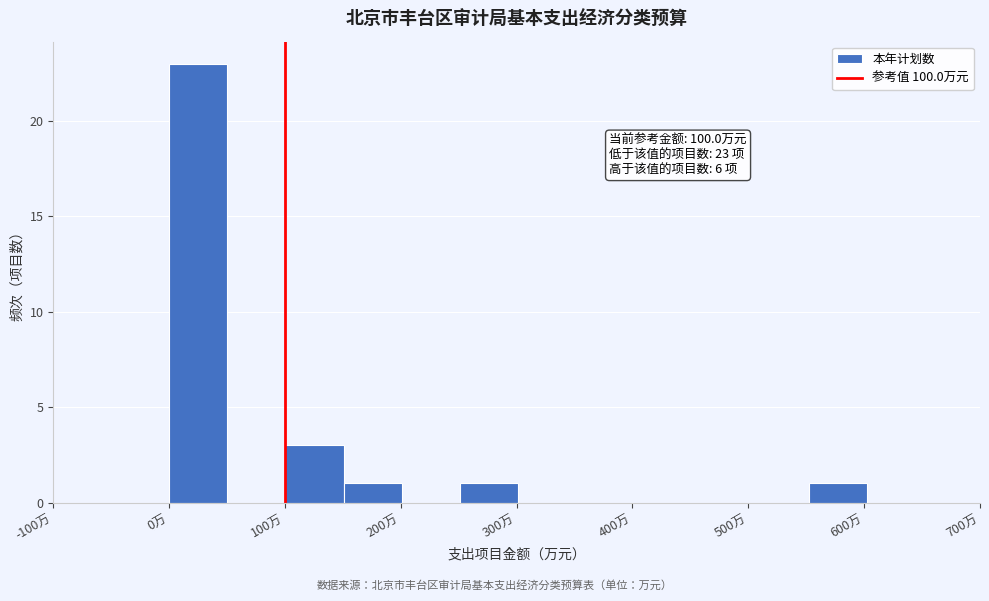

Over which range of the x-axis is the bar tallest?

0 to 50